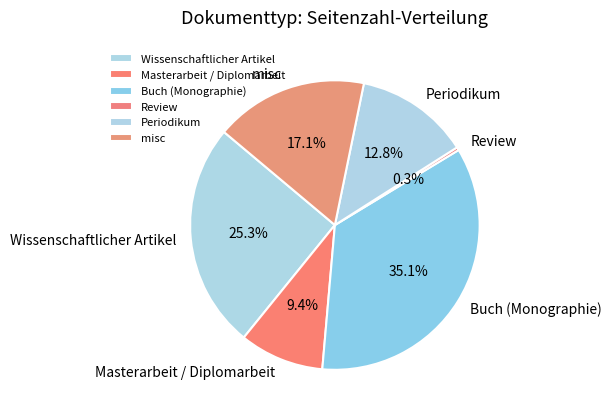

How many slices are in this pie chart?

6